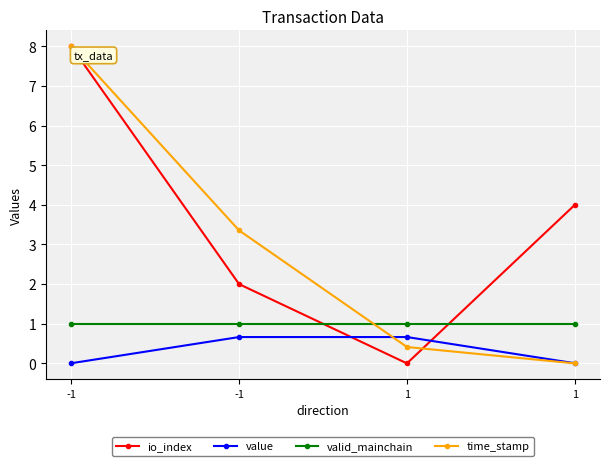

Between which two adjacent categories do value and time_stamp first intersect?

-1 and 1